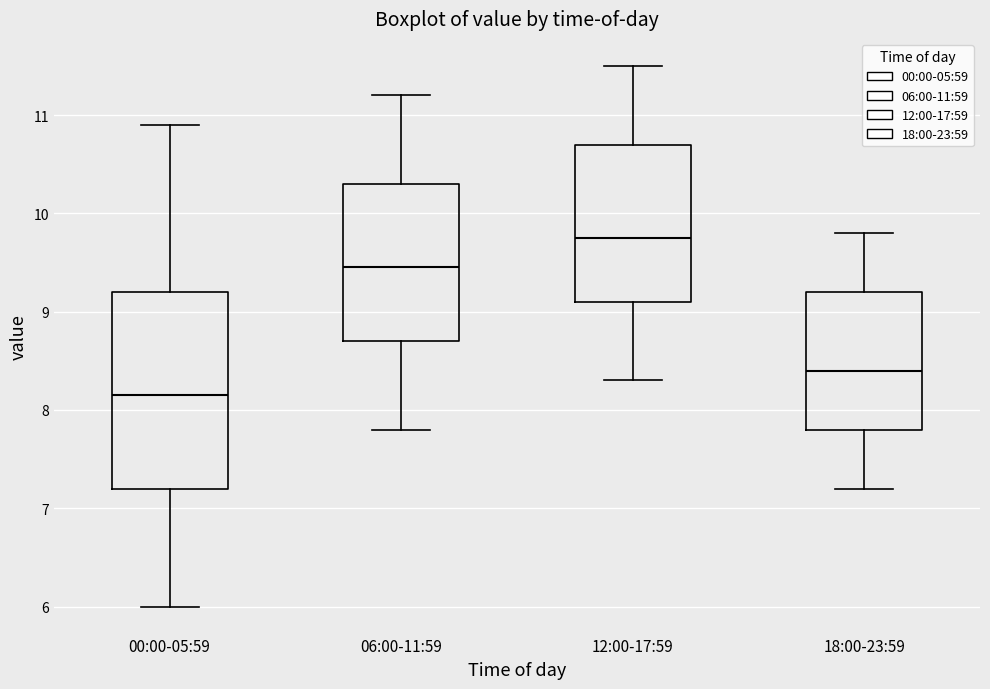

Which box is the tallest, from its lower edge to its upper edge?

00:00-05:59